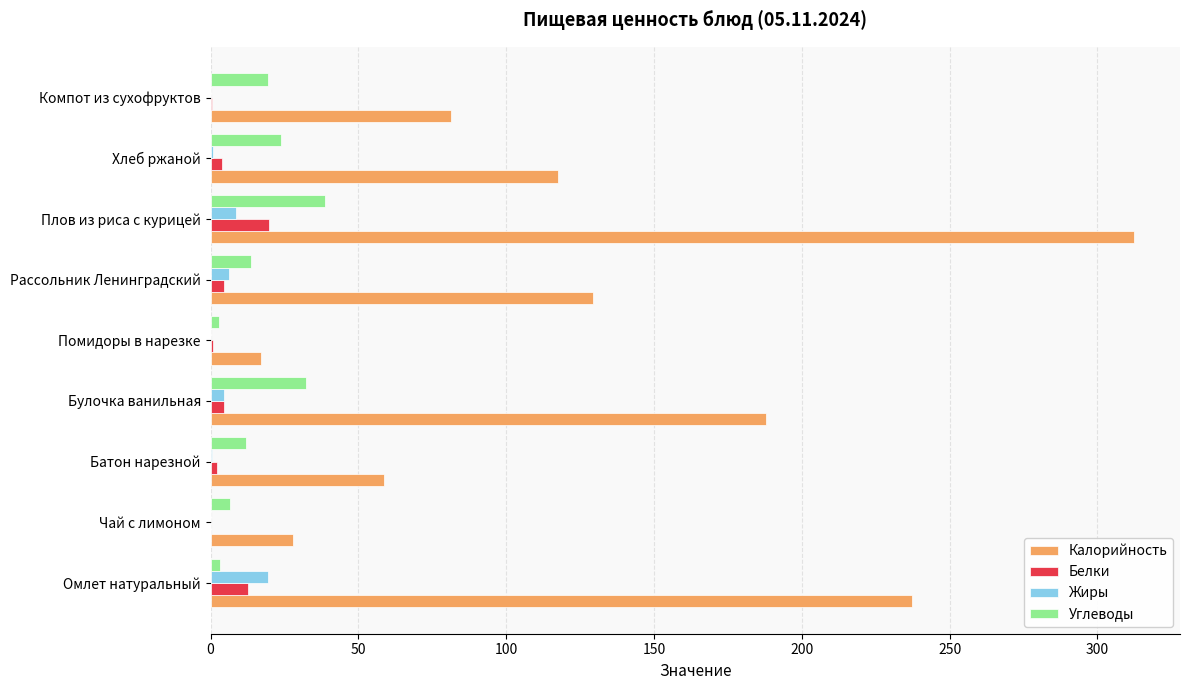

At which label does Жиры reach its peak?

Омлет натуральный